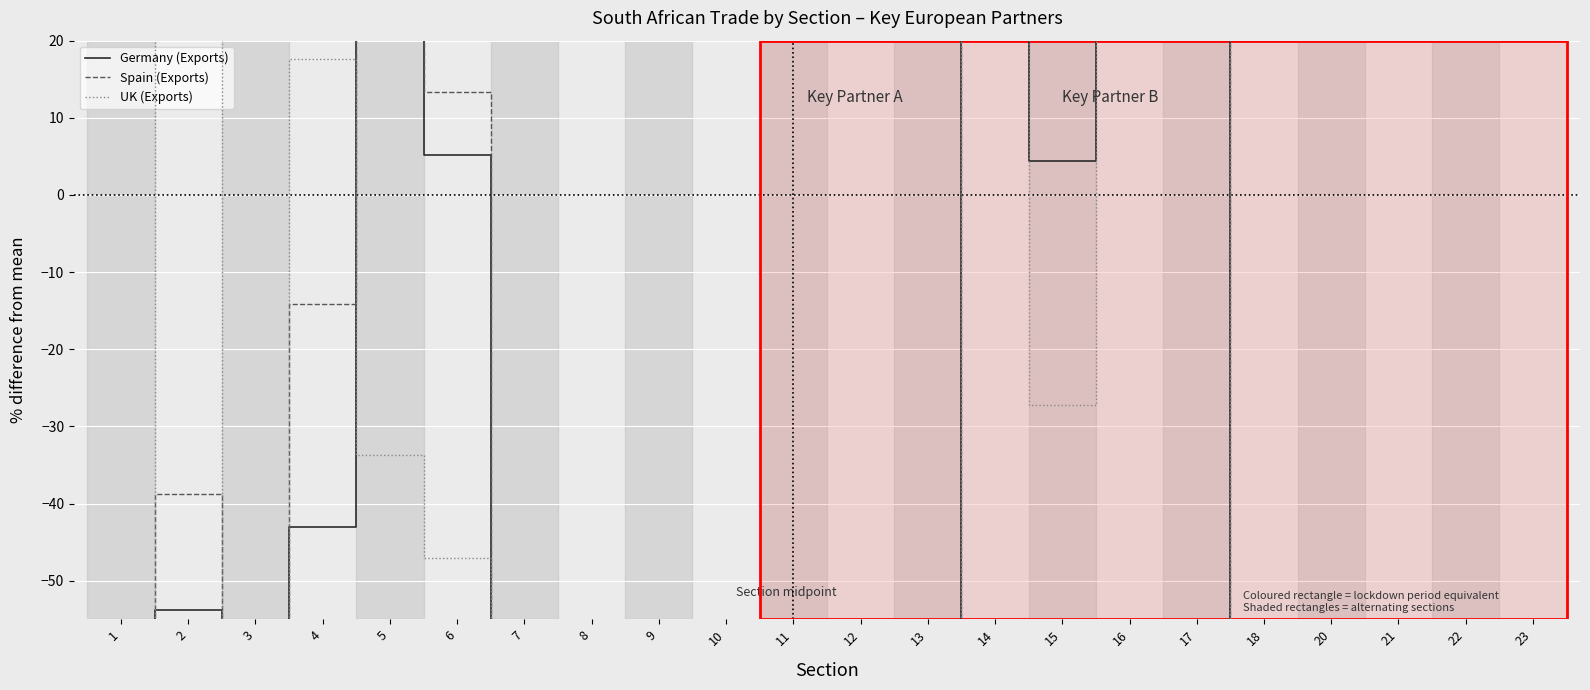

Between which two adjacent categories do Germany (Exports) and UK (Exports) first intersect?

4 and 5